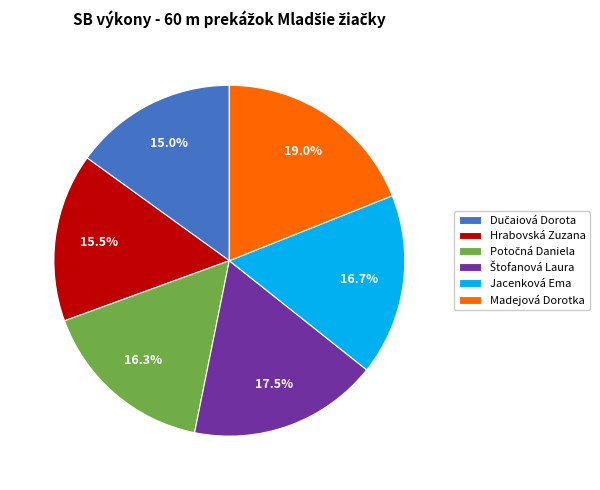

Is there any slice that represents more than half of the pie?

No